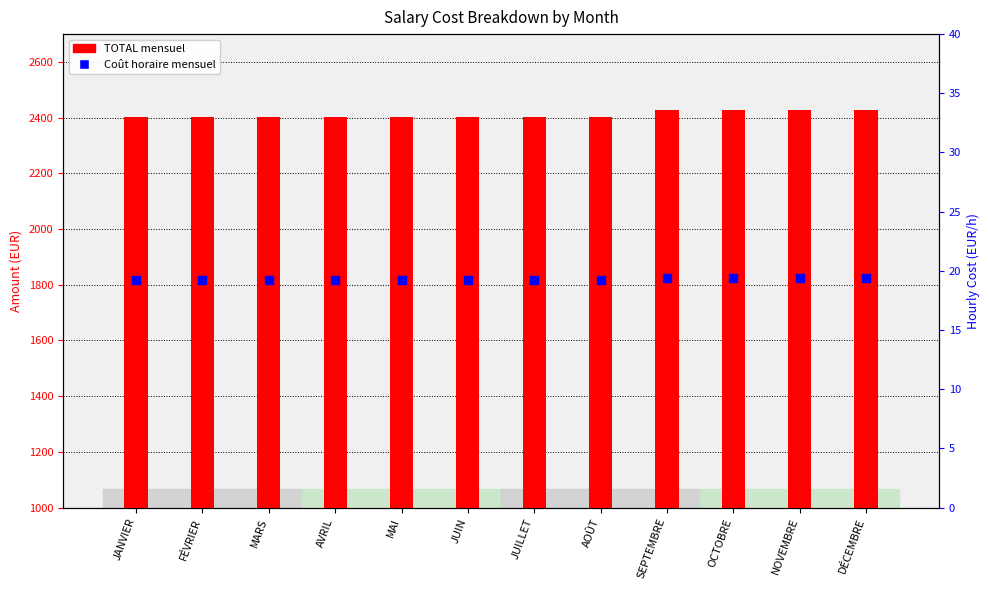

Which series reaches the minimum Y coordinate?

Coût horaire mensuel